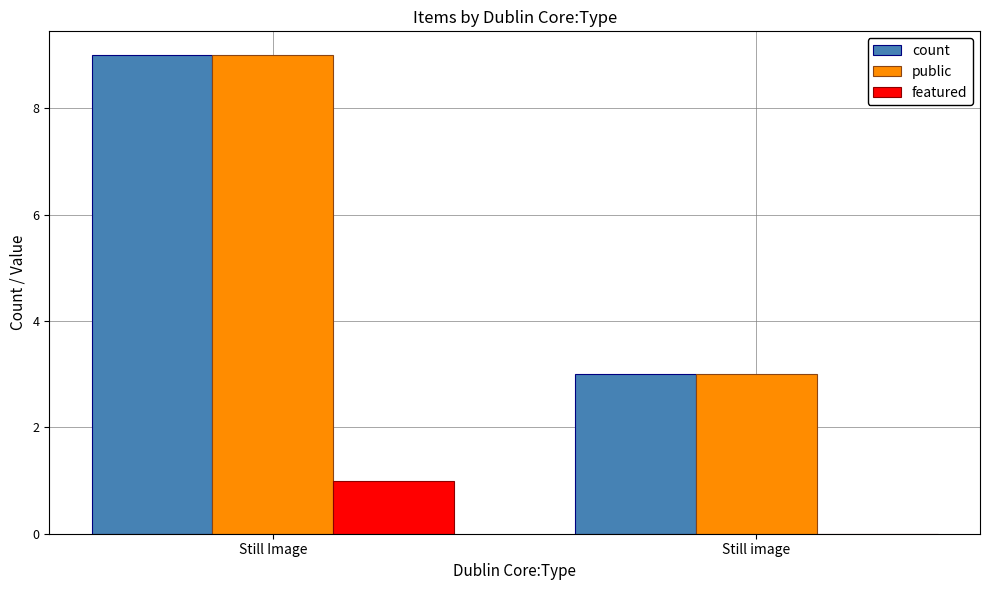

Reading left to right, transcribe all the data shown in this chart.

count: 9	3
public: 9	3
featured: 1	0